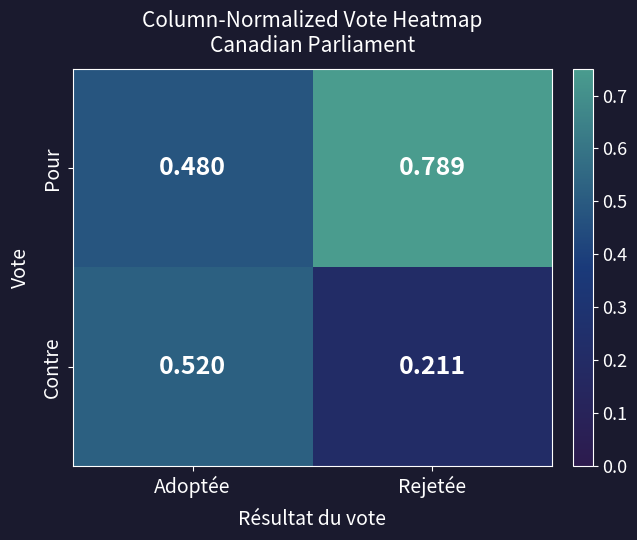

At which category does the chart reach its peak across all series?

Rejetée